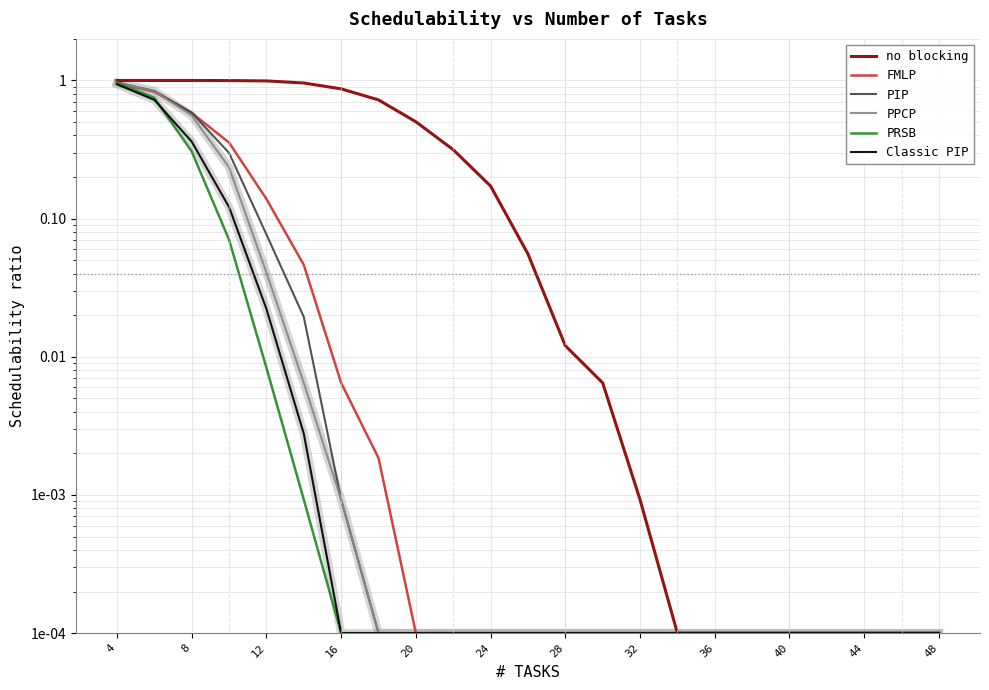

Does the chart have visible grid lines?

Yes